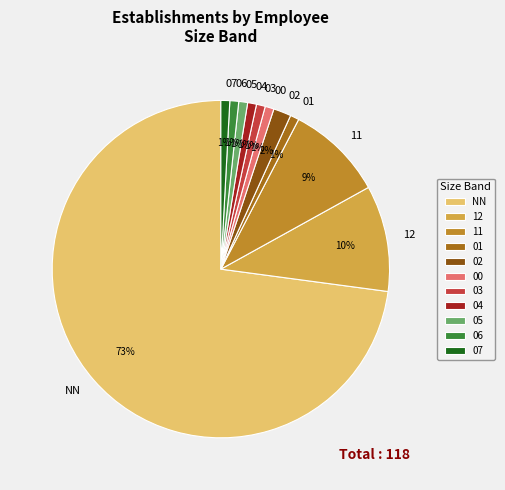

How many segments does this pie chart have?

11